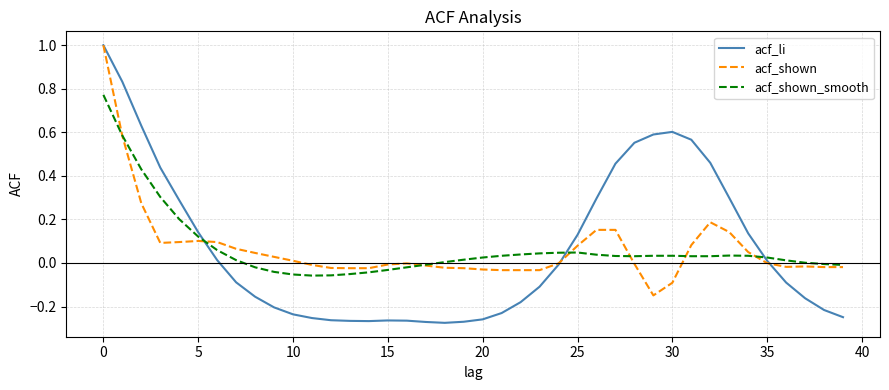

Which series has the largest range (max minus min)?

acf_li